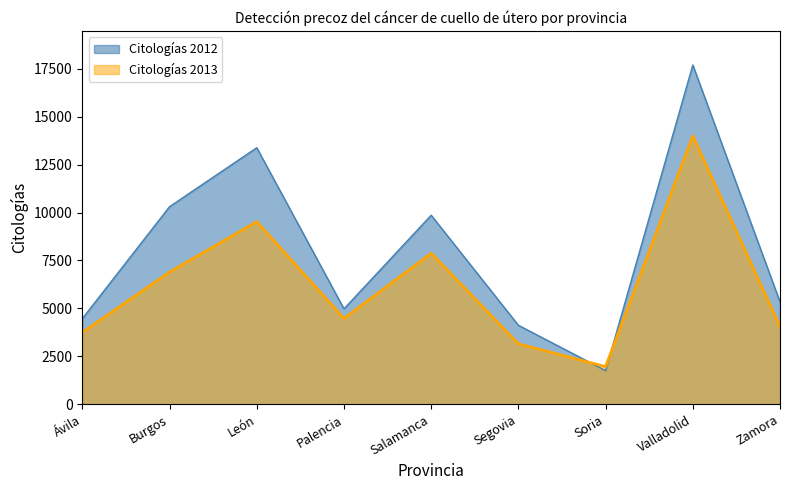

Where does the Citologías 2012 series first go above 5338?

Burgos